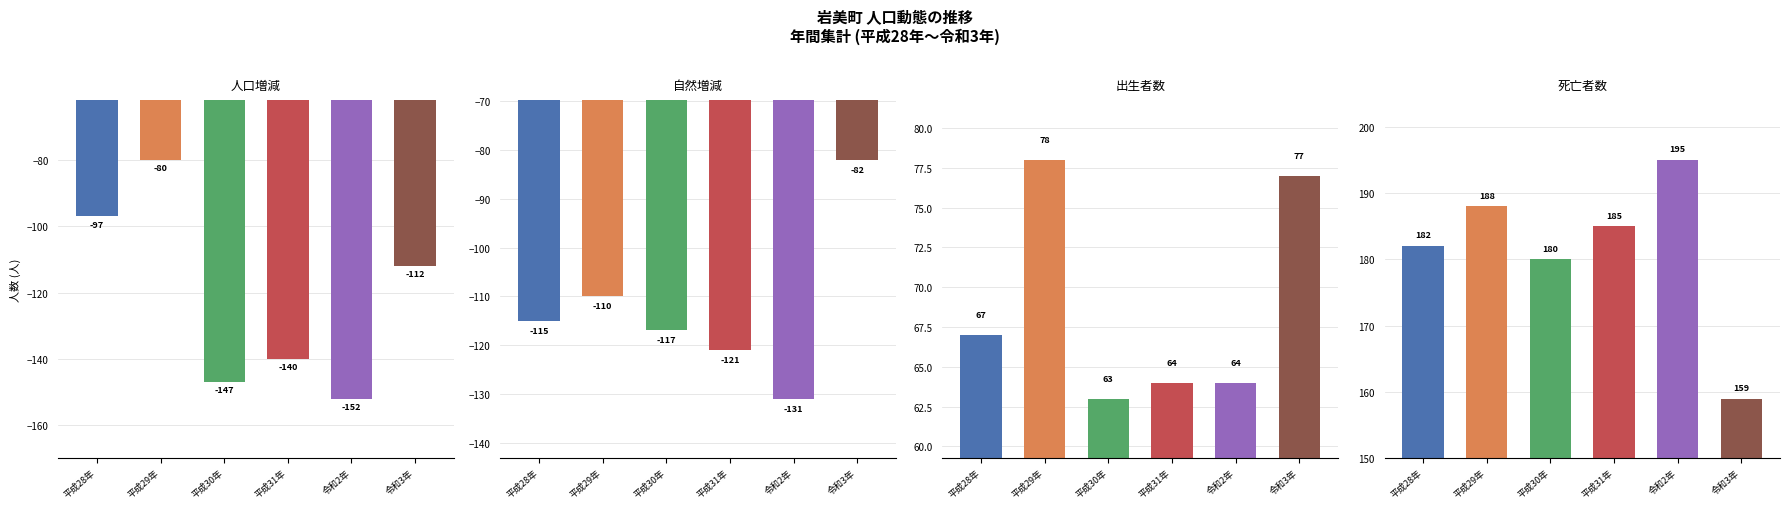

Reading left to right, what are all the values shown in this chart?

年計: 平成28年=-97	平成29年=-80	平成30年=-147	平成31年=-140	令和2年=-152	令和3年=-112
自然増減計: 平成28年=-115	平成29年=-110	平成30年=-117	平成31年=-121	令和2年=-131	令和3年=-82
出生者数計: 平成28年=67	平成29年=78	平成30年=63	平成31年=64	令和2年=64	令和3年=77
死亡者数計: 平成28年=182	平成29年=188	平成30年=180	平成31年=185	令和2年=195	令和3年=159